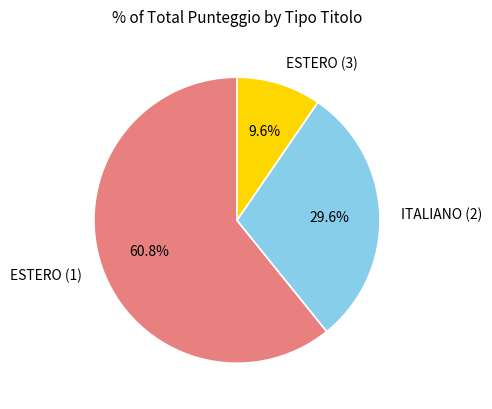

The ESTERO (1) slice represents 67% of the pie. True or false?

False